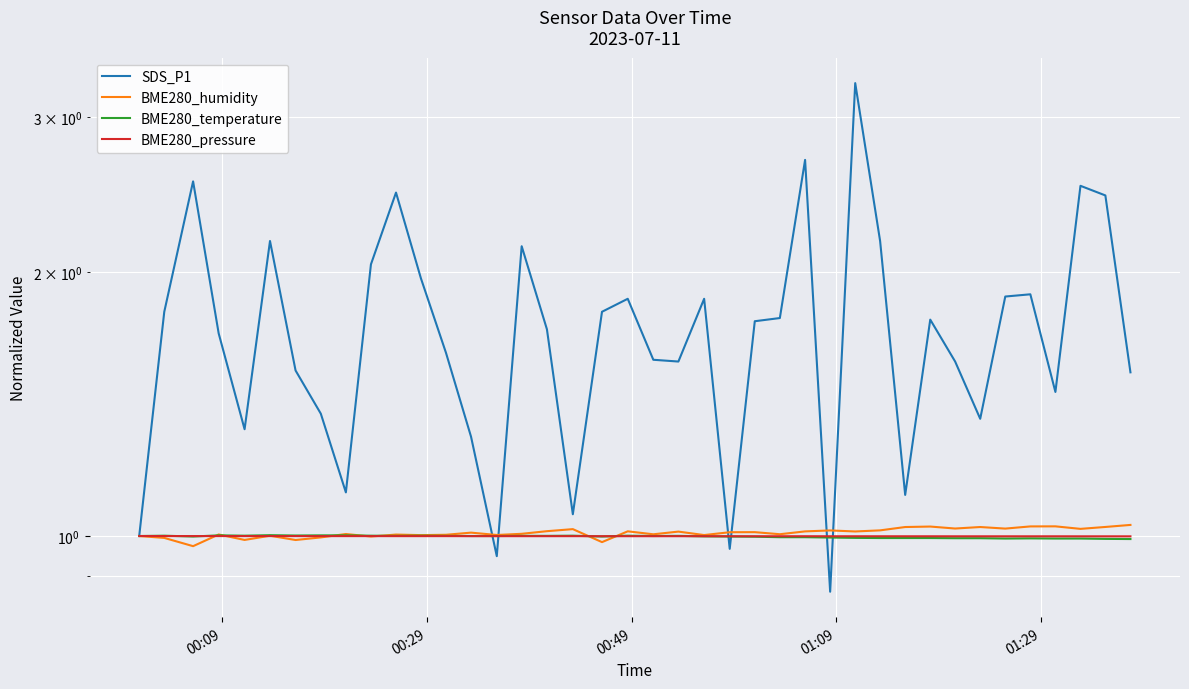

Rank the series at 00:09 from highest to lowest value.

SDS_P1, BME280_humidity, BME280_temperature, BME280_pressure